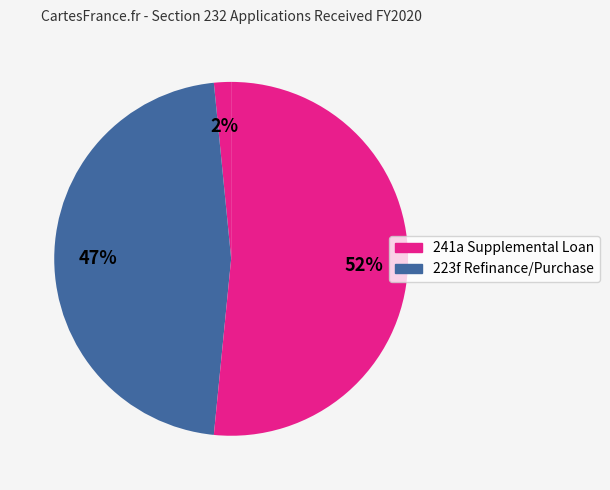

How many slices are in this pie chart?

3